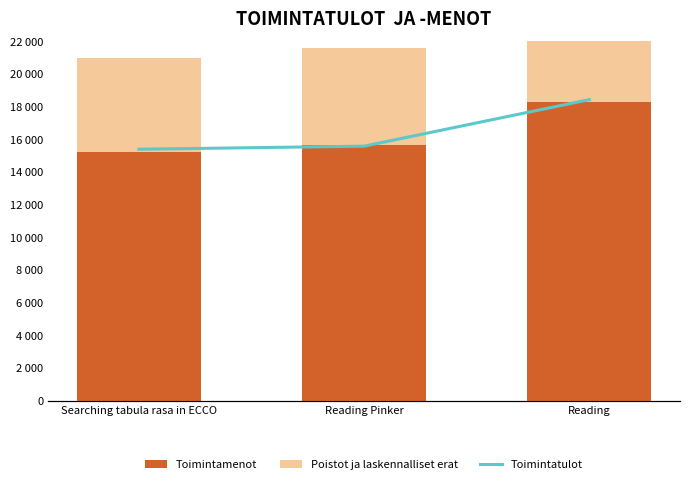

Between Searching tabula rasa in ECCO and Reading Pinker, which is larger?

Reading Pinker